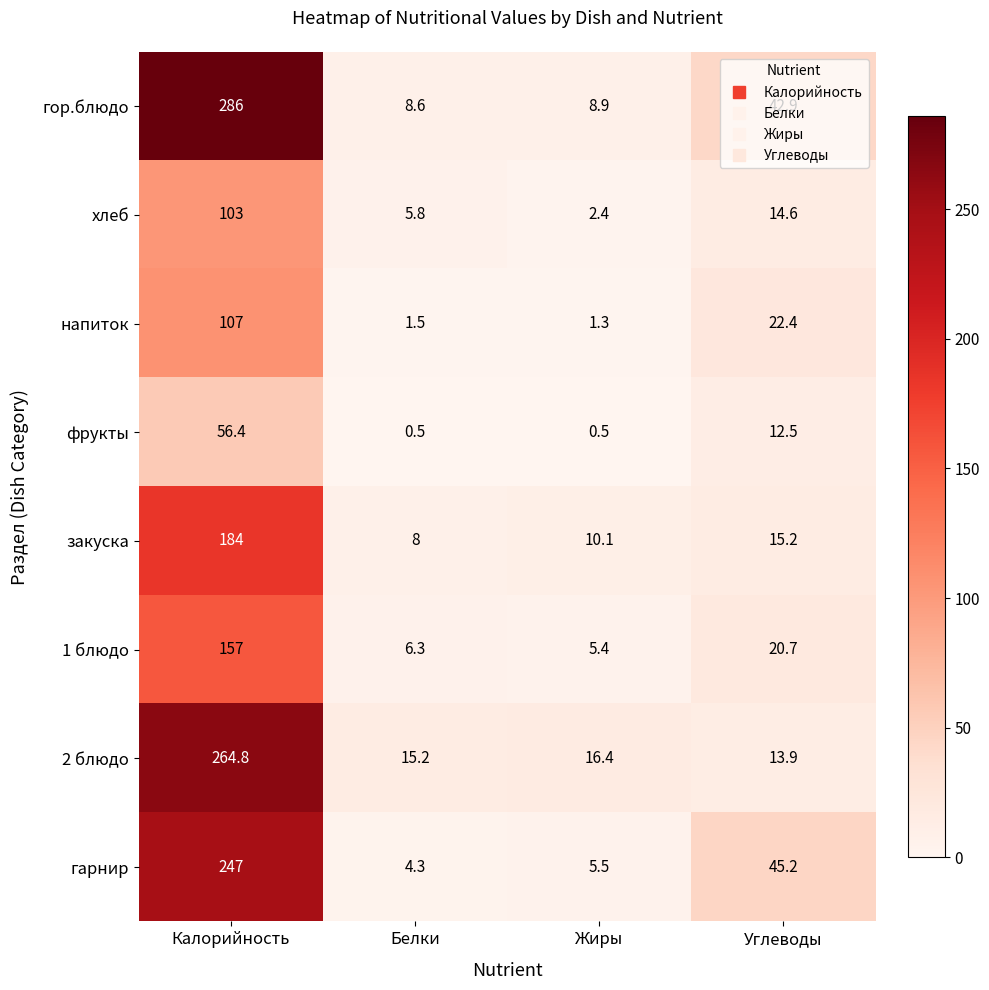

Is it true that хлеб equals 103.0 at Калорийность?

True